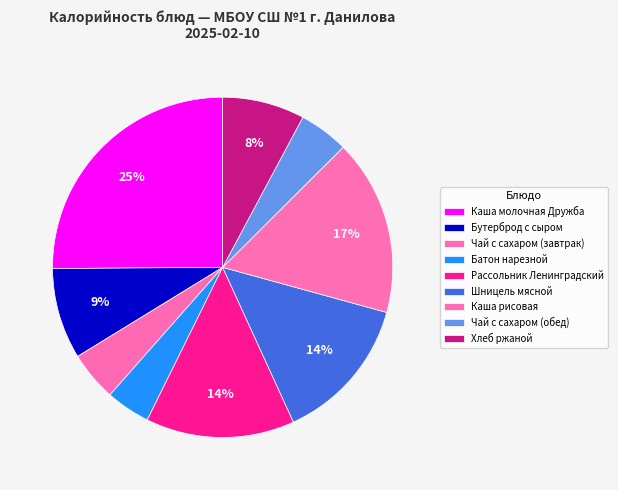

Which slice is the smallest?

Батон нарезной